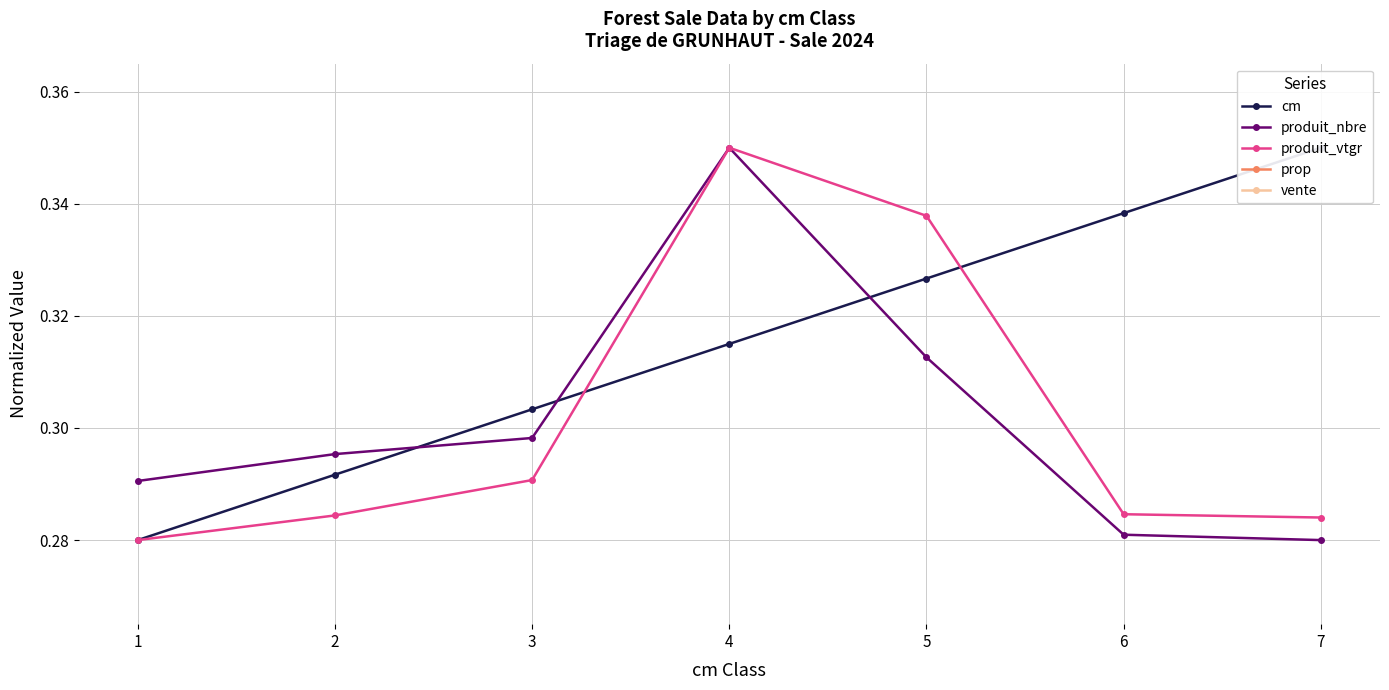

Which has a higher value, 2 or 4?

4